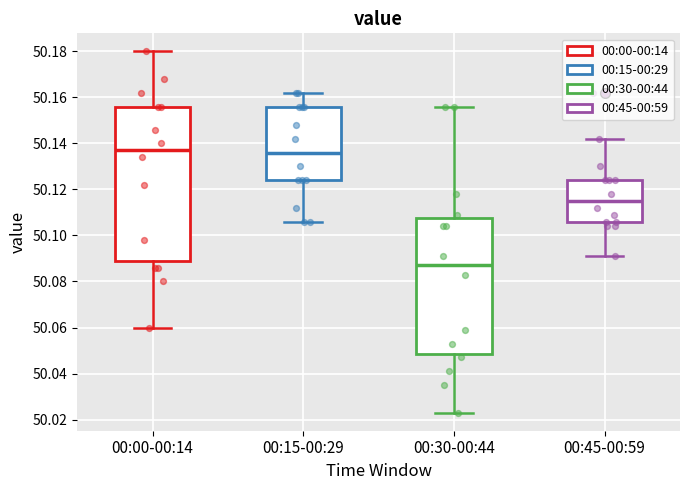

Which box's median line is the lowest?

00:30-00:44